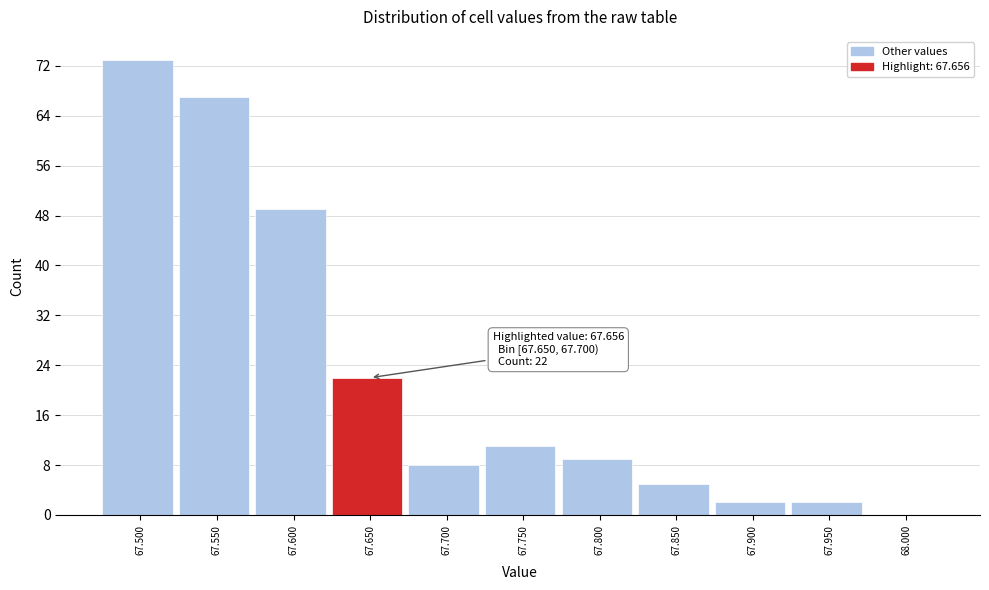

Reading left to right, what are all the values shown in this chart?

67.500=73	67.550=67	67.600=49	67.650=22	67.700=8	67.750=11	67.800=9	67.850=5	67.900=2	67.950=2	68.000=0